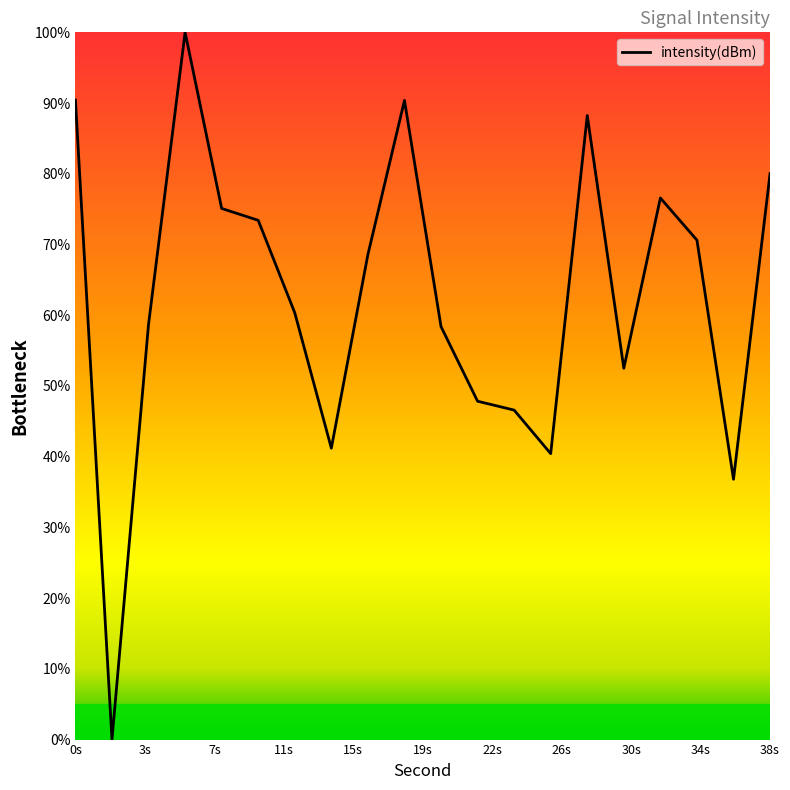

What is the difference between the maximum and minimum values?

100.0